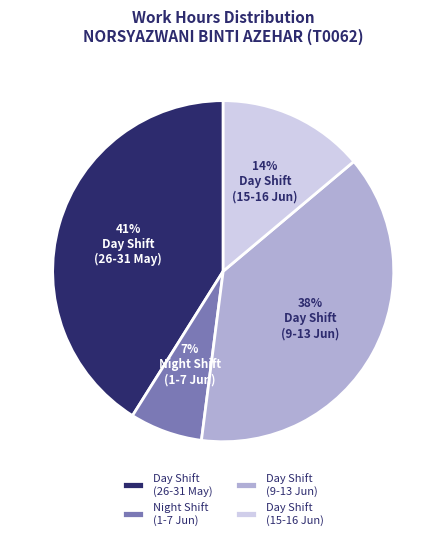

Do Night Shift (1-7 Jun) and Day Shift (9-13 Jun) together represent more than half of the pie?

No